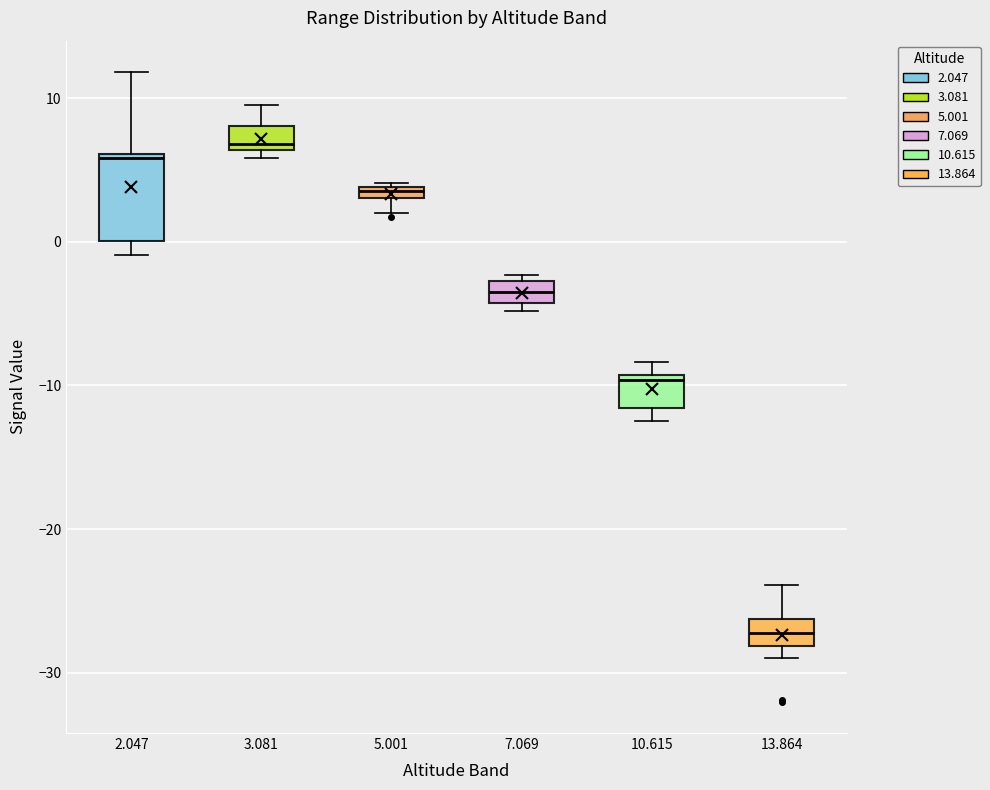

Which box is the tallest, from its lower edge to its upper edge?

2.047